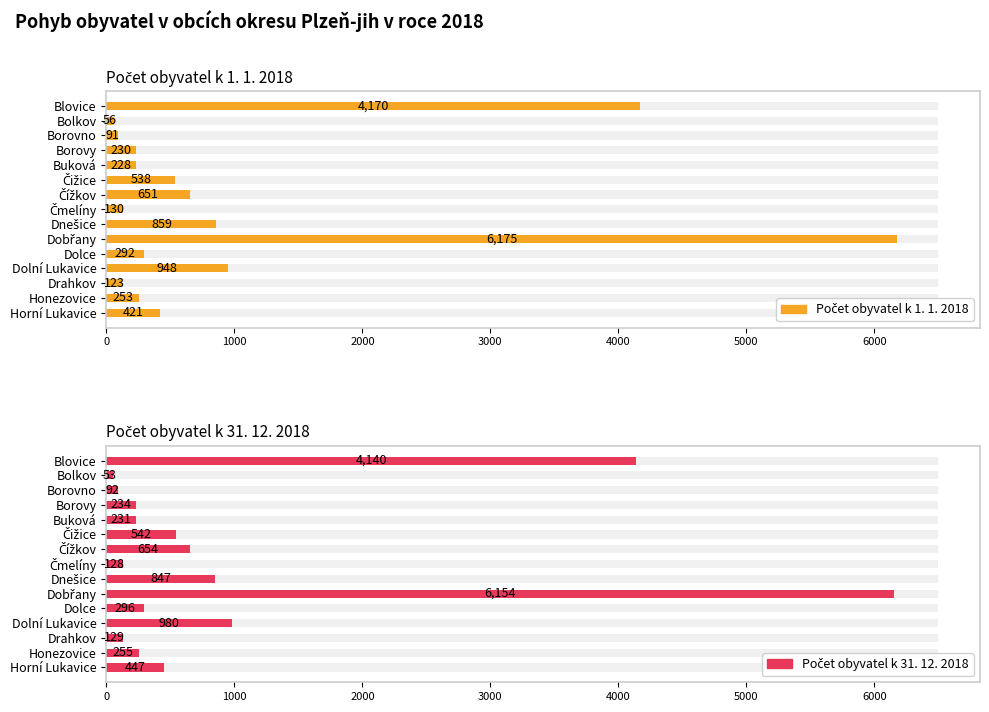

How many groups of bars are there?

15